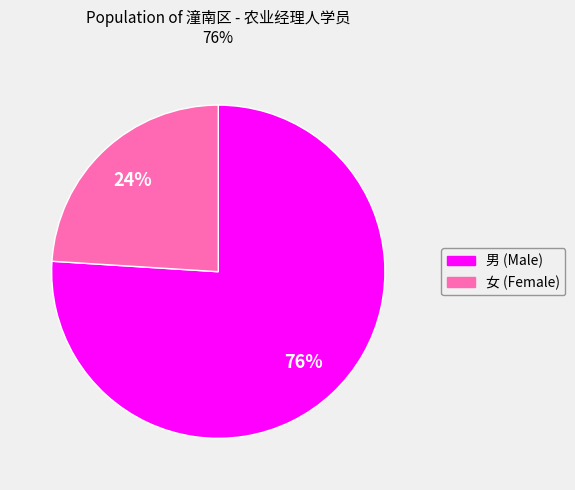

Rank the categories by value from highest to lowest.

男, 女